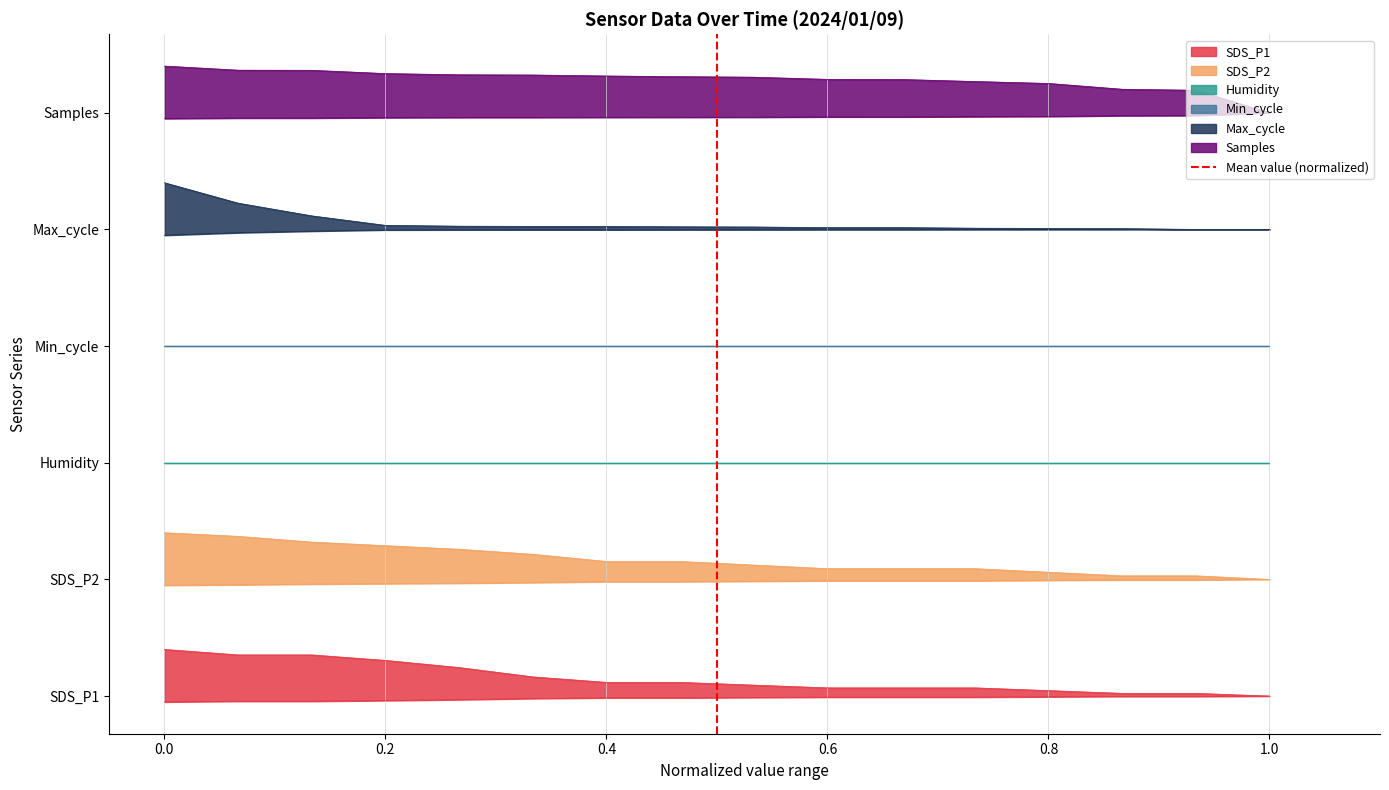

The value at −0.2 is 1. True or false?

False